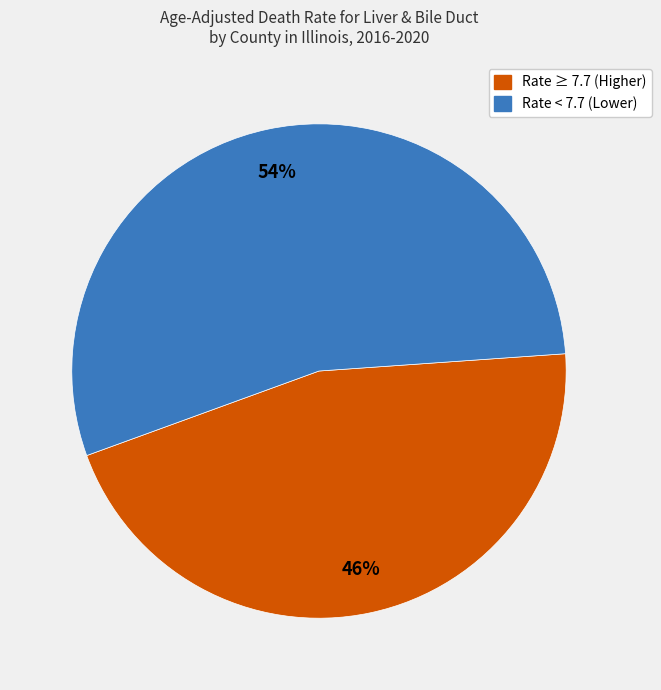

Count the number of slices in the pie.

2